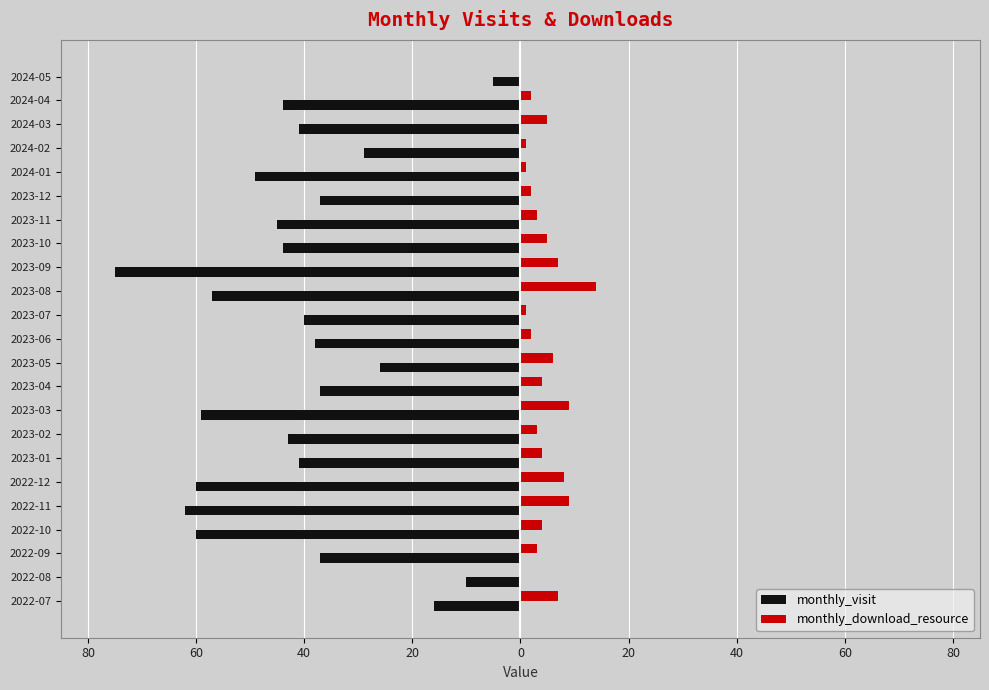

What are all the series names shown in the legend?

monthly_visit, monthly_download_resource